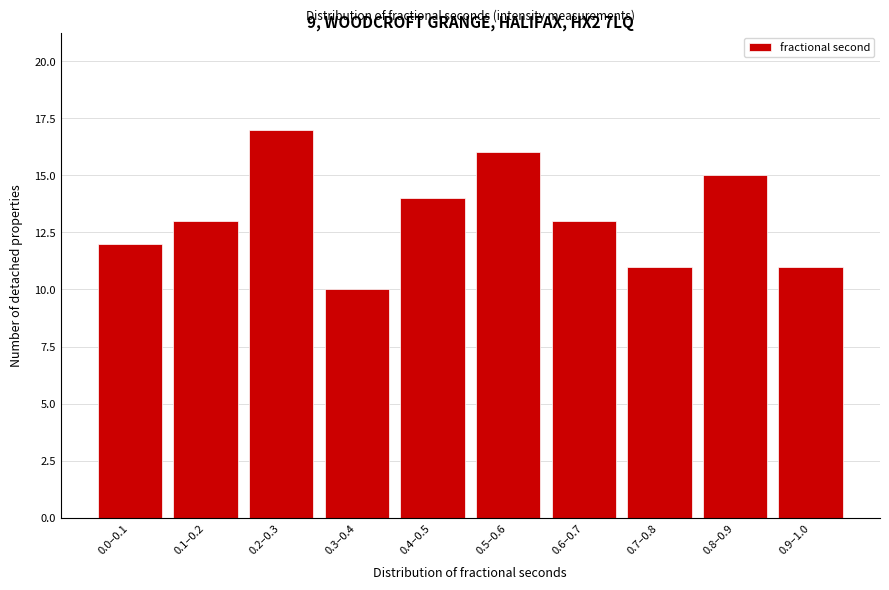

Reading left to right, extract all data points from this chart.

12	13	17	10	14	16	13	11	15	11